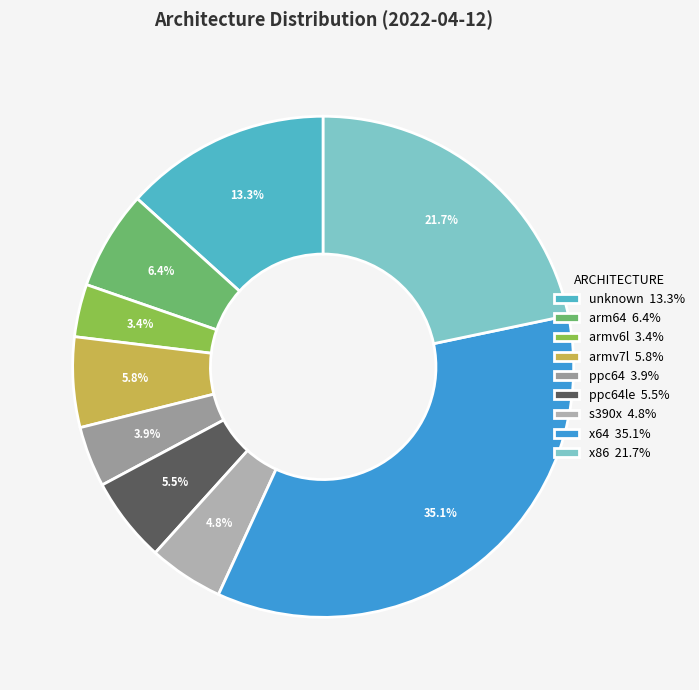

Is there any slice that represents more than half of the pie?

No